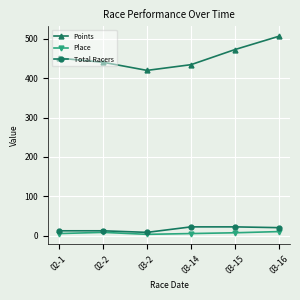

True or false: Place and Points intersect in this chart.

False